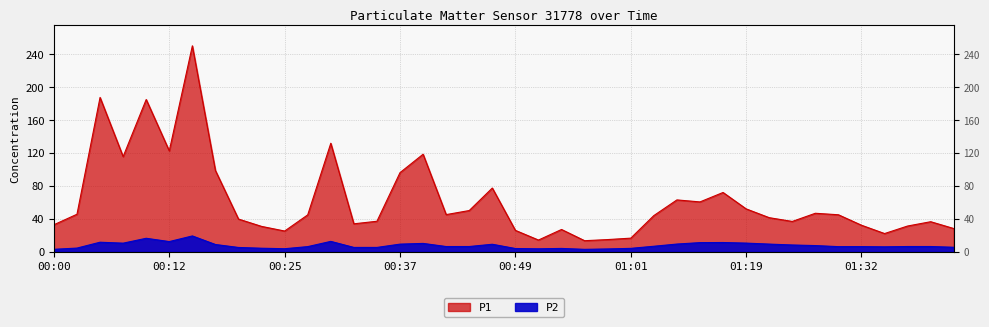

At which label does P1 reach its peak?

00:15